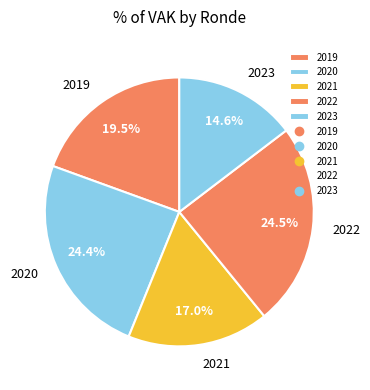

What percentage is NOT represented by 2021?

83.0%